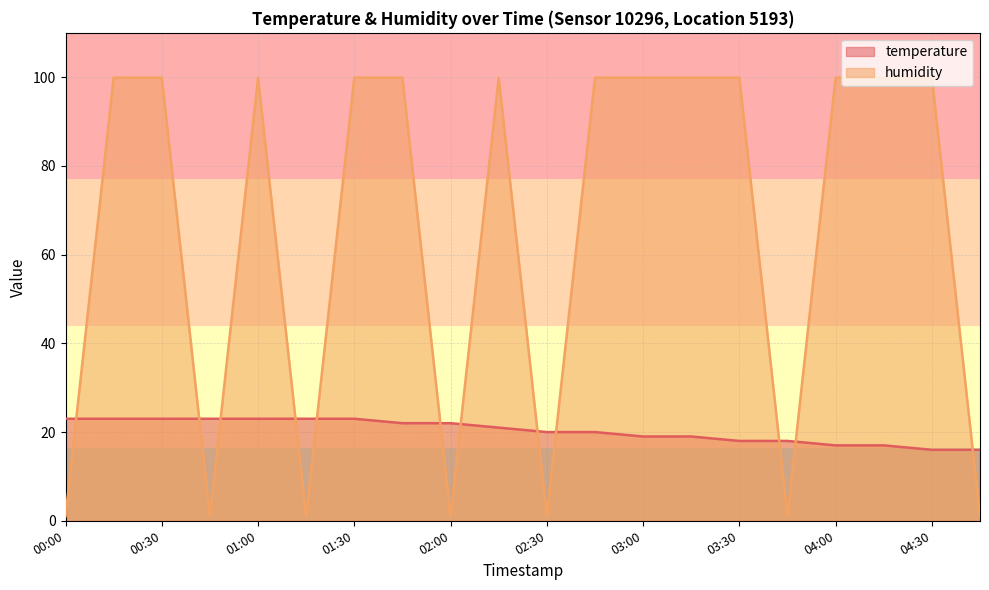

What is the smallest value displayed?

1.0